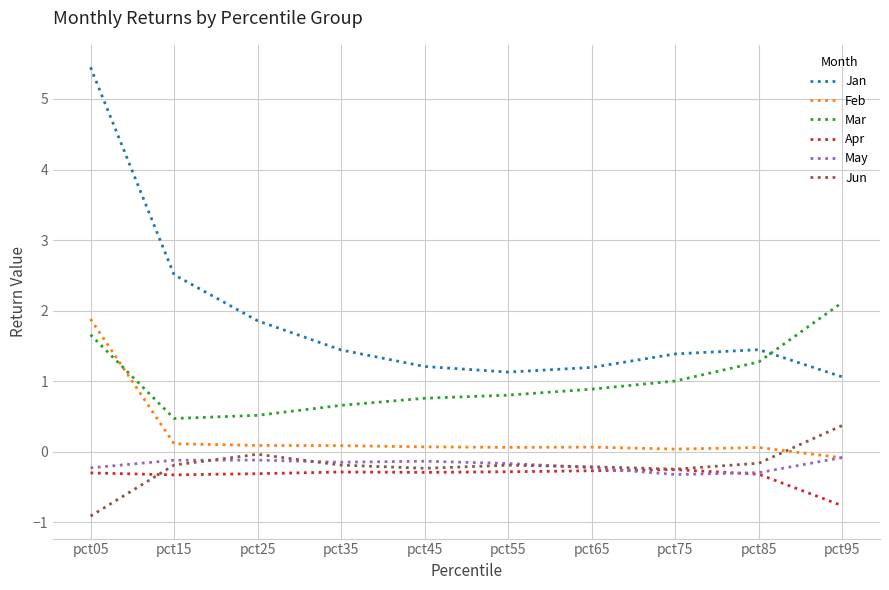

Is the value of Jan at pct65 greater than the value of Mar at pct85?

No